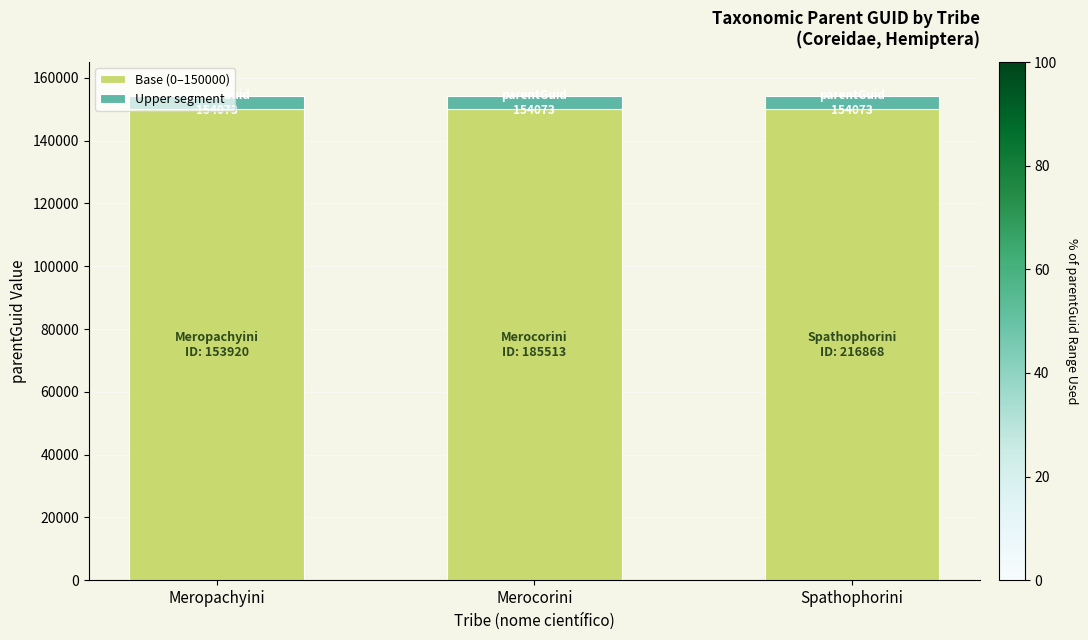

What is the total value across all series at Merocorini?

154073